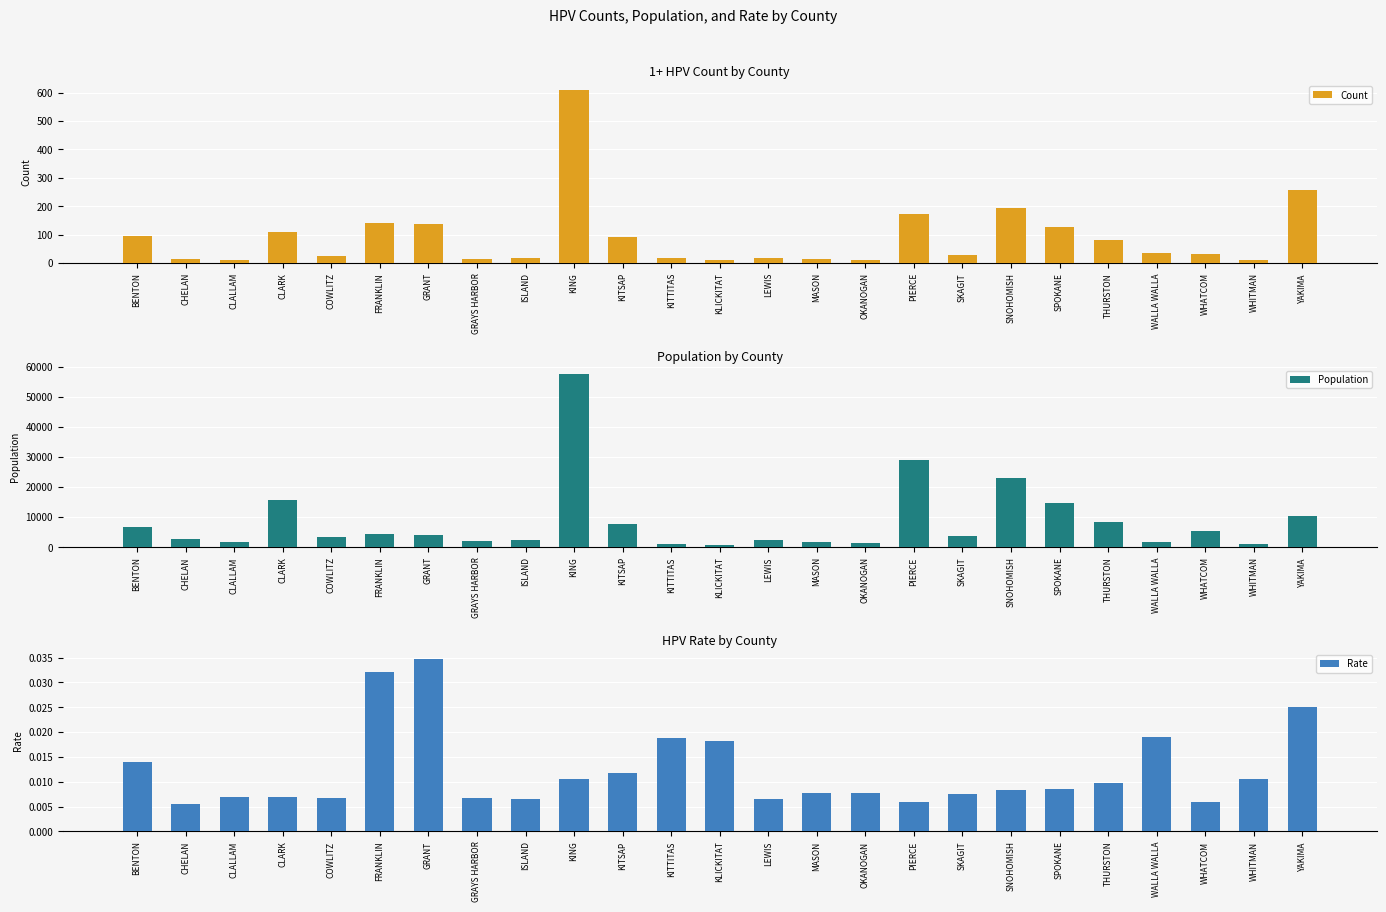

Which series has the widest spread of values?

Population